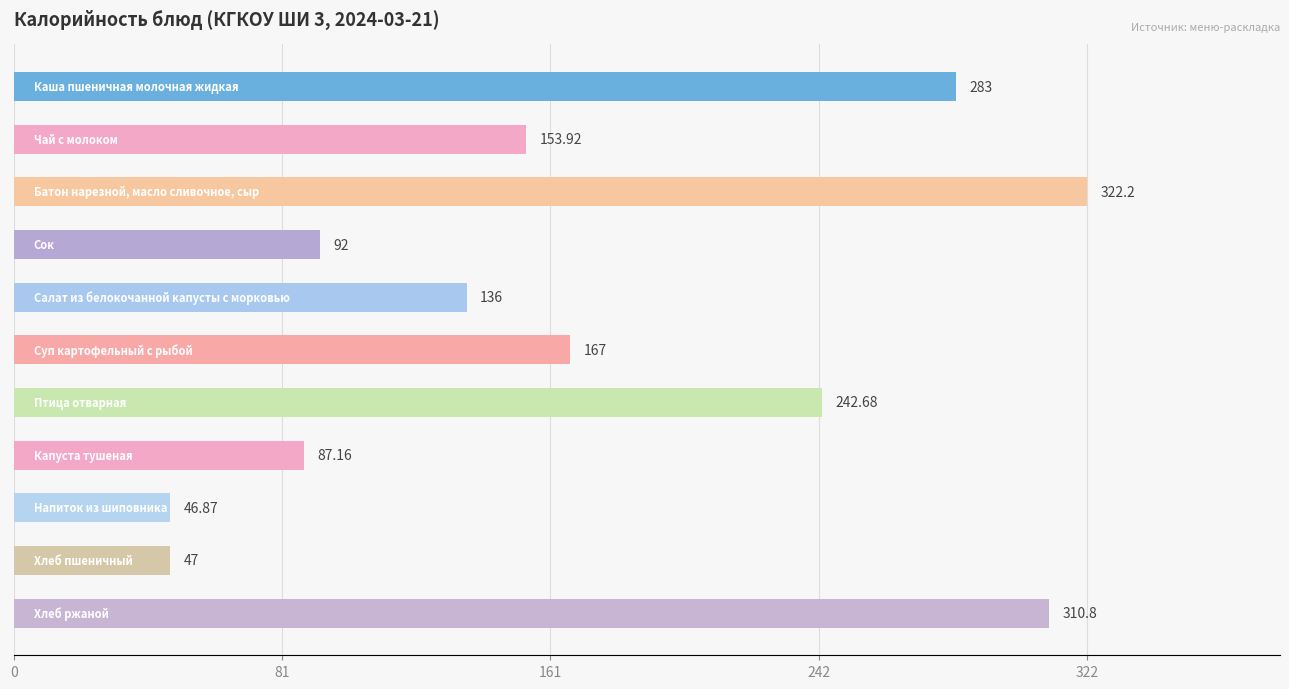

What is the average value?

171.7